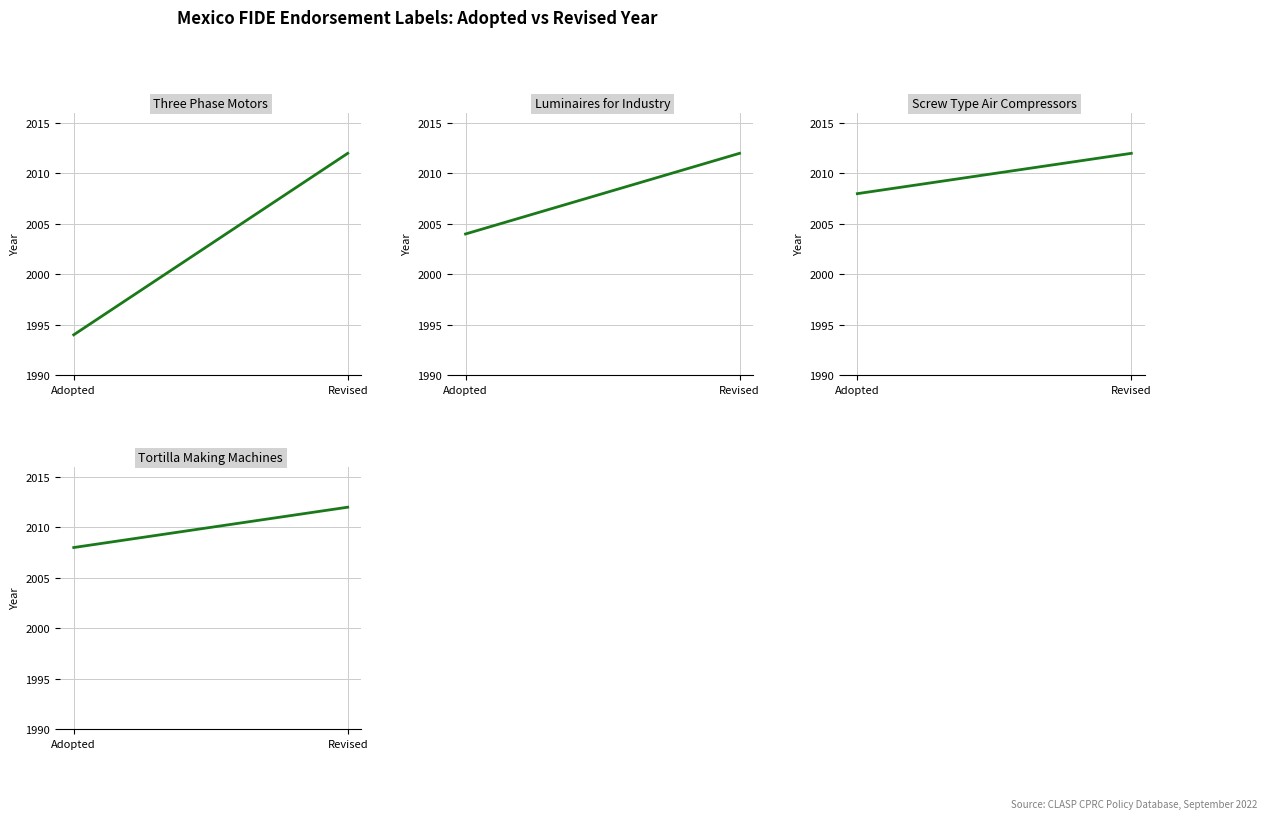

At which label does Sello FIDE No. 4101 - Three Phase Motors reach its minimum?

Adopted